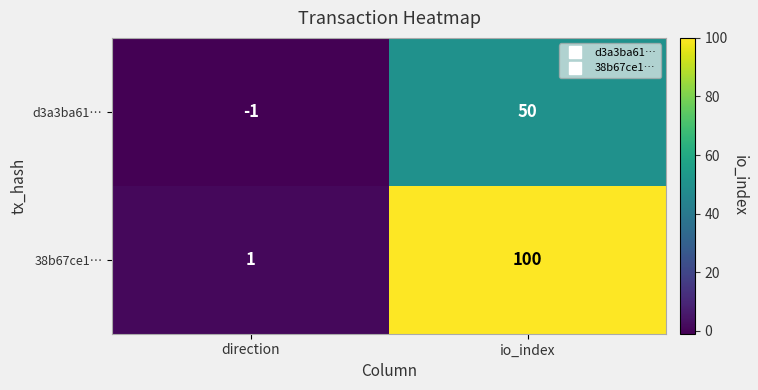

At which category is the sum across all series the highest?

io_index